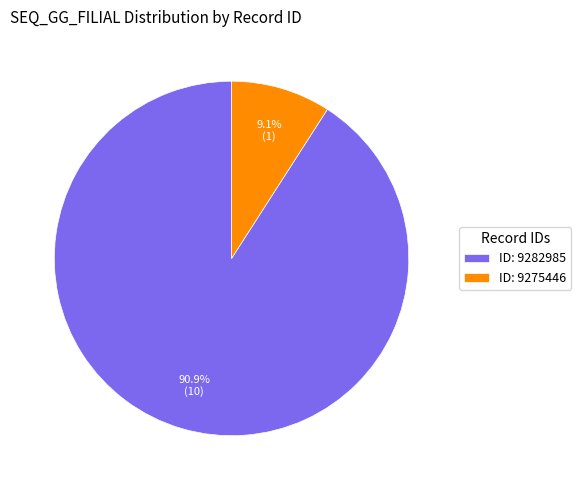

To the nearest percent, what is the average slice percentage?

50%